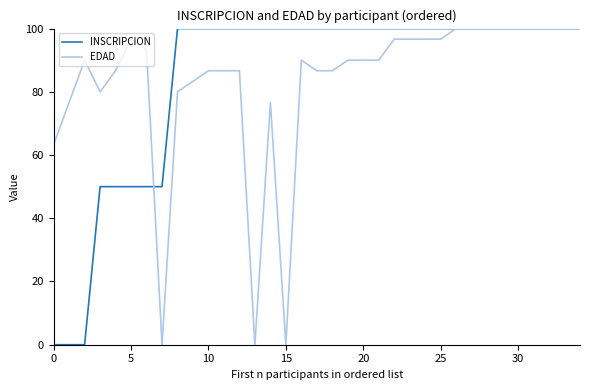

True or false: INSCRIPCION has a value of 100.0 at 10.

True